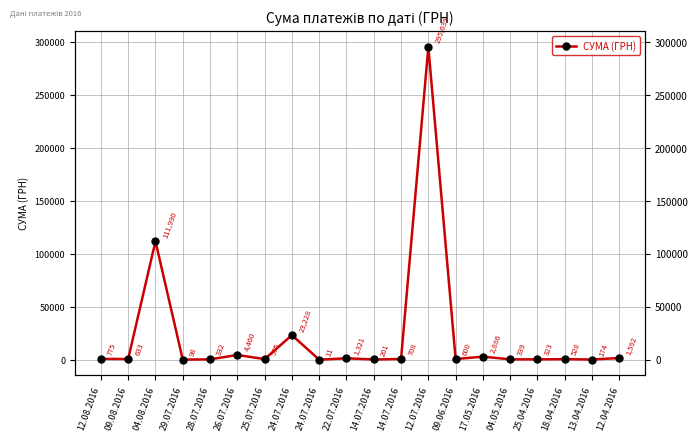

How many data points does each series have?

20